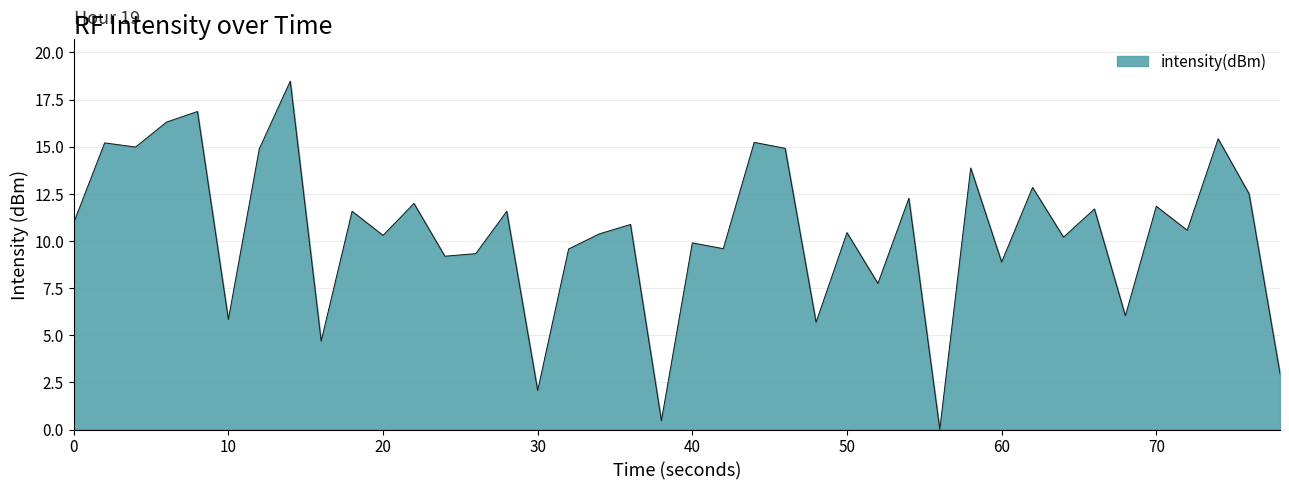

What is the difference between the maximum and minimum values?

18.5